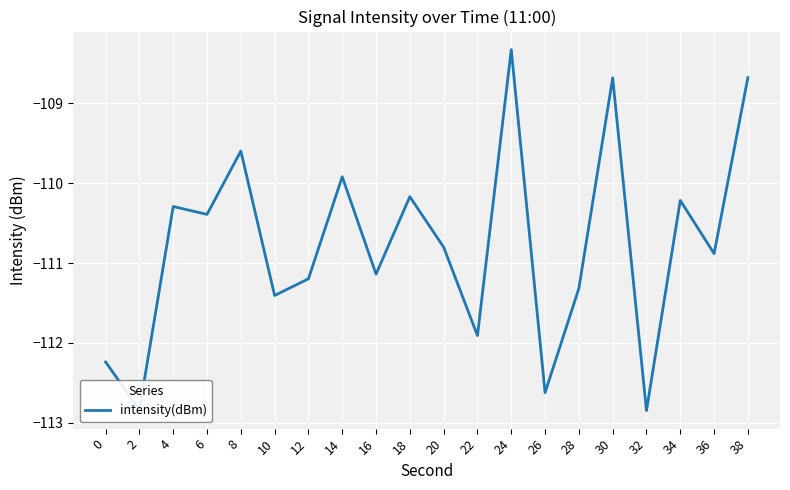

What is the change in value from 14 to 36?

-1.0